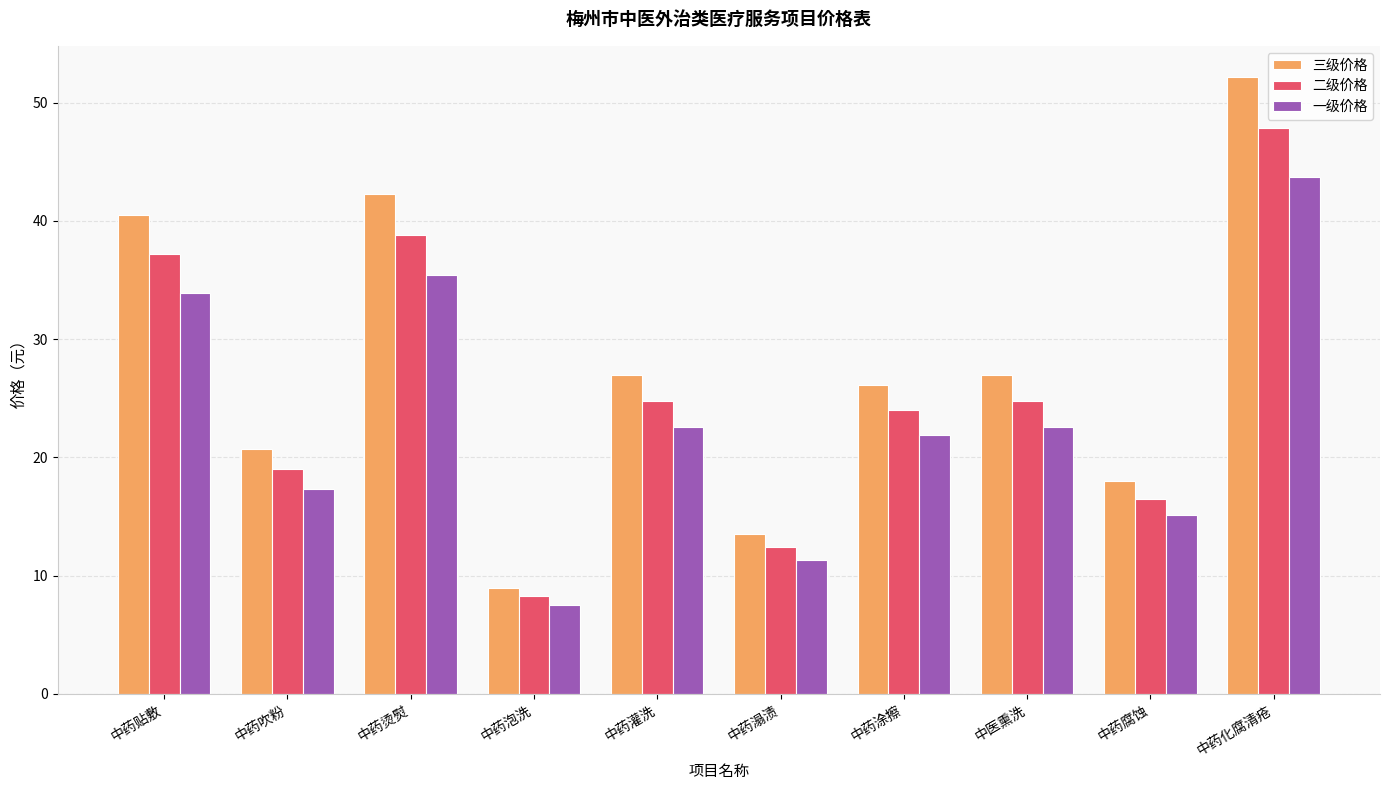

The value of 三级价格 at 中药泡洗 is 1.8. True or false?

False